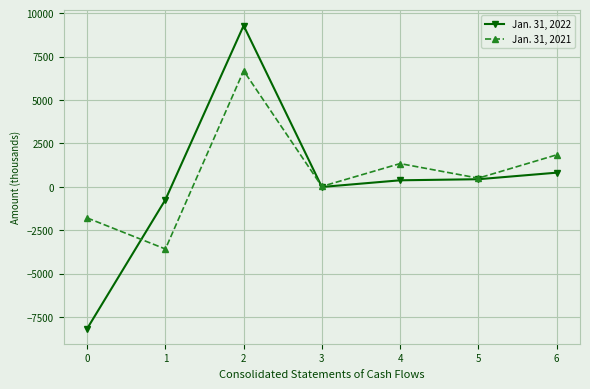

What is the smallest value displayed?

-8162